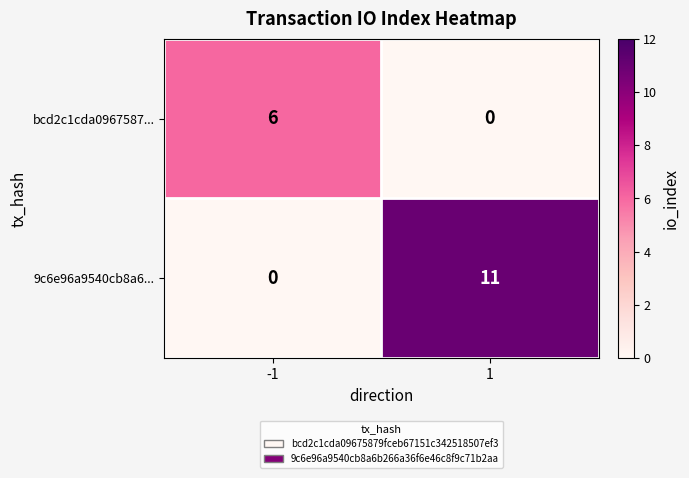

Rank the series by their average value, from lowest to highest.

bcd2c1cda0967587..., 9c6e96a9540cb8a6...